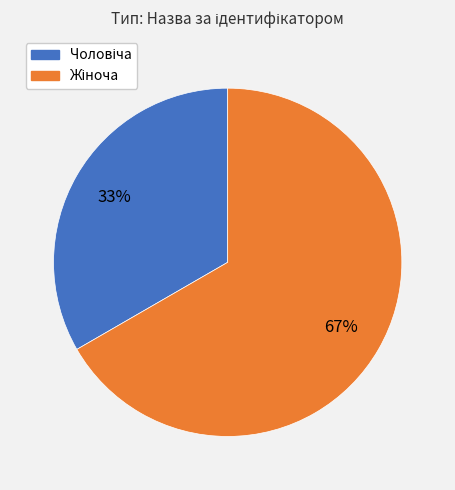

Is there any slice that represents more than half of the pie?

Yes